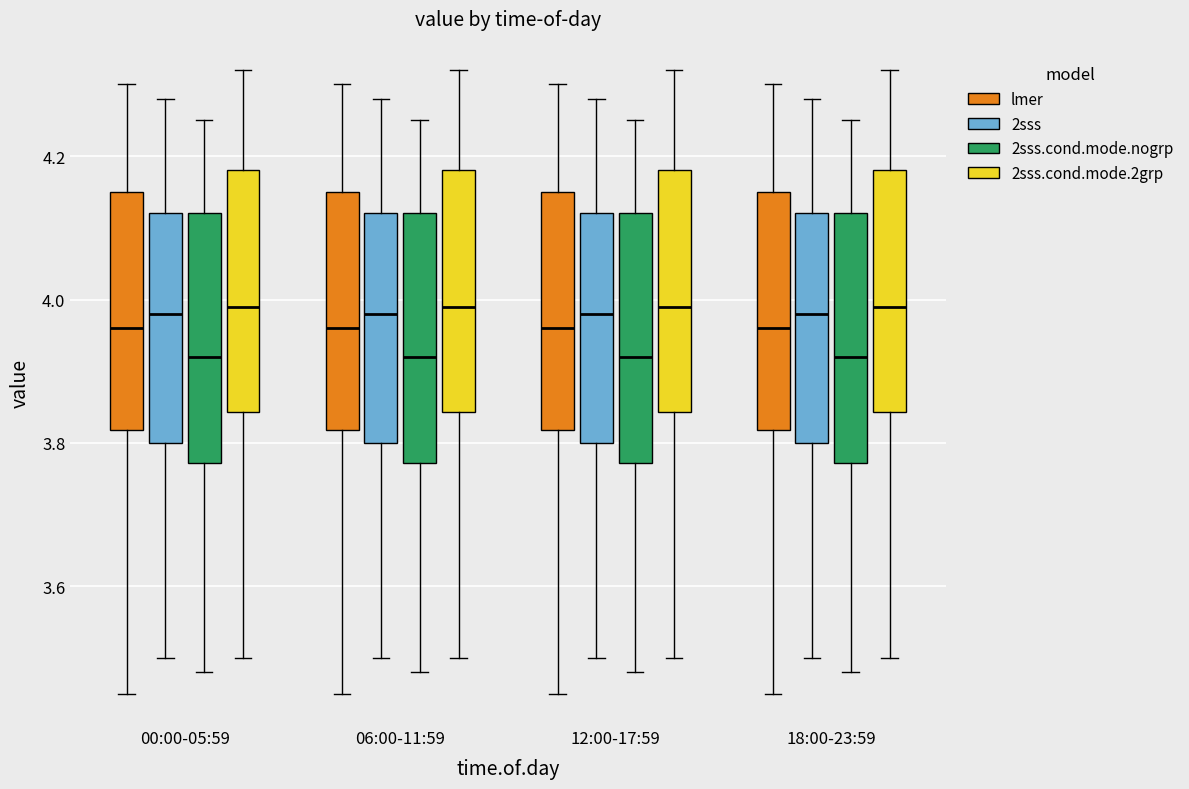

Reading left to right, read every box against the y-axis: the position of its median line, the range the box covers, and the ends of its whiskers. The values are not printed on the chart, so give them approximately, as read against the axis.

00:00-05:59 (lmer): median 3.96, box 3.82 to 4.16, whiskers 3.46 to 4.30
00:00-05:59 (2sss): median 3.98, box 3.80 to 4.12, whiskers 3.50 to 4.28
00:00-05:59 (2sss.cond.mode.nogrp): median 3.92, box 3.78 to 4.12, whiskers 3.48 to 4.26
00:00-05:59 (2sss.cond.mode.2grp): median 4.00, box 3.84 to 4.18, whiskers 3.50 to 4.32
06:00-11:59 (lmer): median 3.96, box 3.82 to 4.16, whiskers 3.46 to 4.30
06:00-11:59 (2sss): median 3.98, box 3.80 to 4.12, whiskers 3.50 to 4.28
06:00-11:59 (2sss.cond.mode.nogrp): median 3.92, box 3.78 to 4.12, whiskers 3.48 to 4.26
06:00-11:59 (2sss.cond.mode.2grp): median 4.00, box 3.84 to 4.18, whiskers 3.50 to 4.32
12:00-17:59 (lmer): median 3.96, box 3.82 to 4.16, whiskers 3.46 to 4.30
12:00-17:59 (2sss): median 3.98, box 3.80 to 4.12, whiskers 3.50 to 4.28
12:00-17:59 (2sss.cond.mode.nogrp): median 3.92, box 3.78 to 4.12, whiskers 3.48 to 4.26
12:00-17:59 (2sss.cond.mode.2grp): median 4.00, box 3.84 to 4.18, whiskers 3.50 to 4.32
18:00-23:59 (lmer): median 3.96, box 3.82 to 4.16, whiskers 3.46 to 4.30
18:00-23:59 (2sss): median 3.98, box 3.80 to 4.12, whiskers 3.50 to 4.28
18:00-23:59 (2sss.cond.mode.nogrp): median 3.92, box 3.78 to 4.12, whiskers 3.48 to 4.26
18:00-23:59 (2sss.cond.mode.2grp): median 4.00, box 3.84 to 4.18, whiskers 3.50 to 4.32